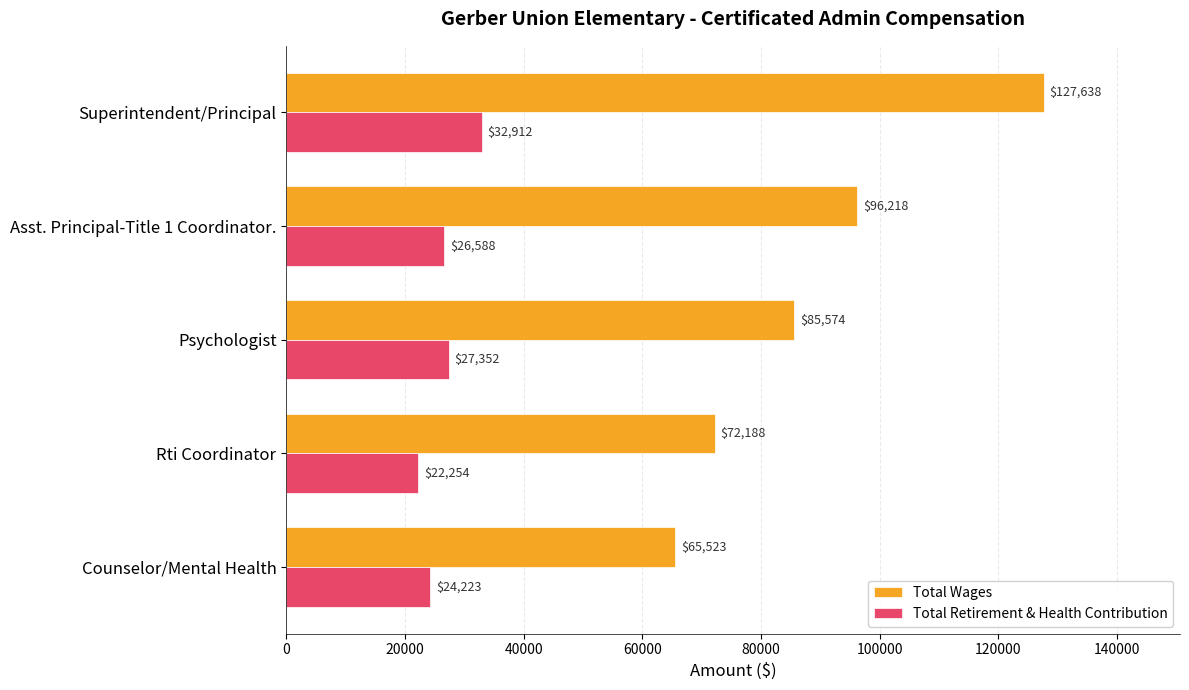

What is the lowest value of the Total Retirement & Health Contribution series?

22254